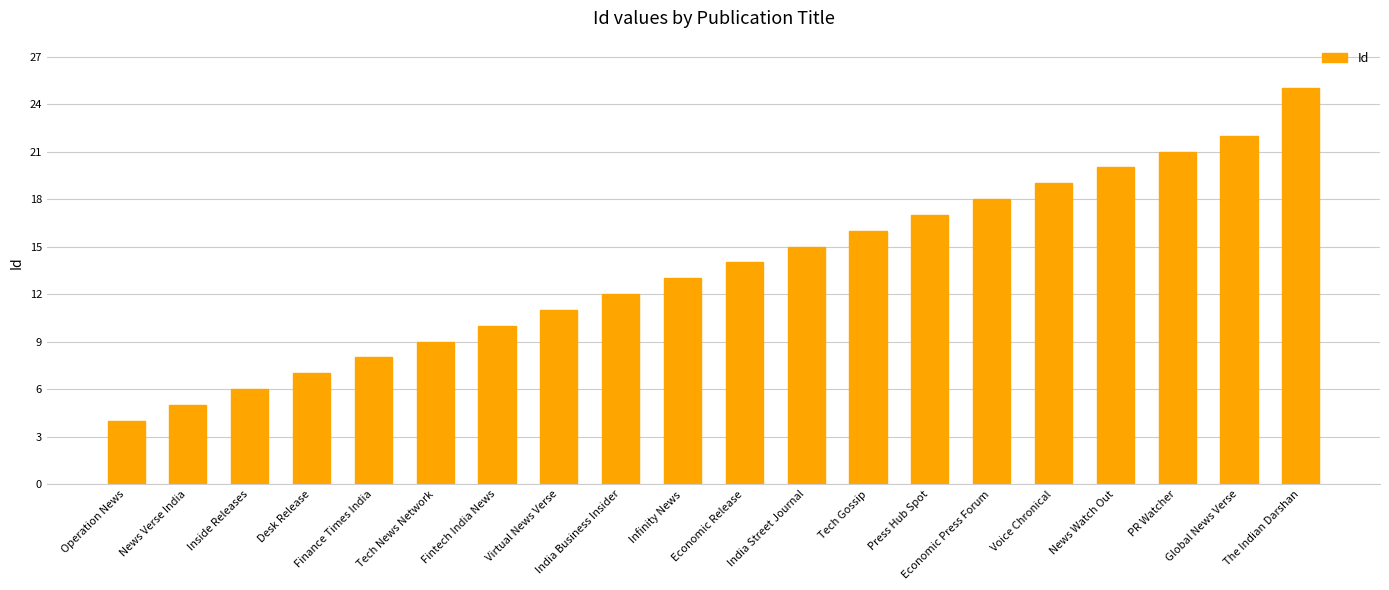

Is it true that the value at Operation News is 1?

False